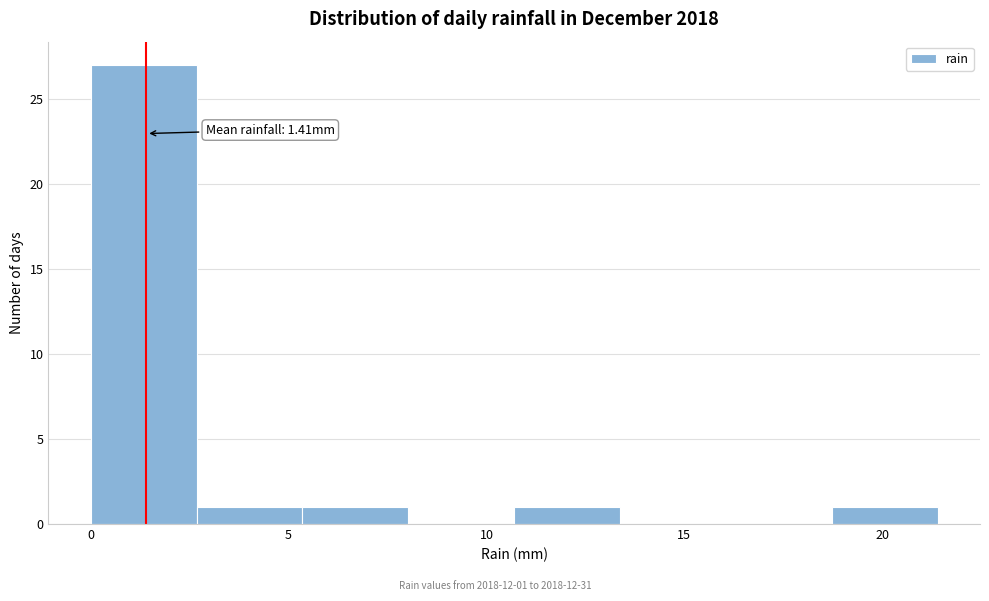

Which range on the x-axis has the tallest bar?

0.0 to 2.5